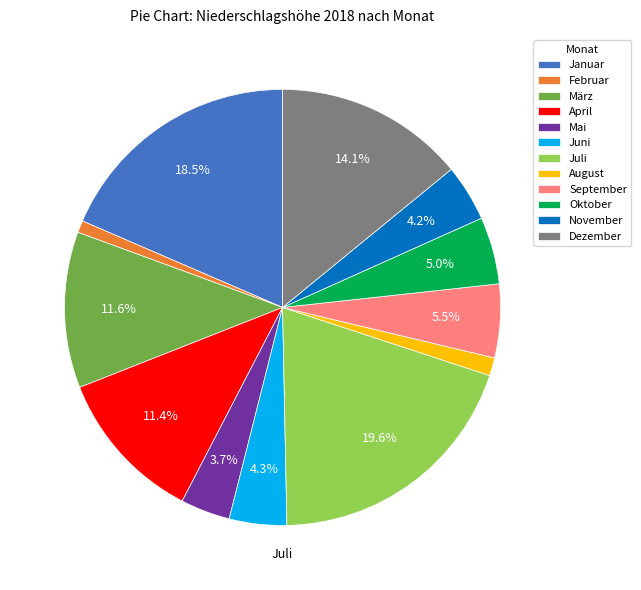

Between April and Dezember, which is larger?

Dezember